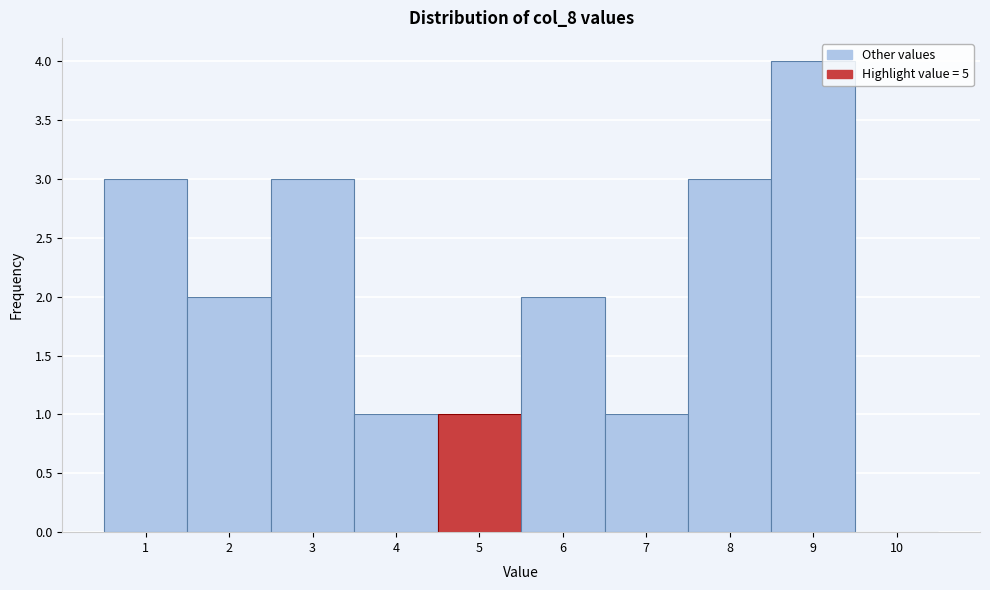

Over which range of the x-axis is the bar tallest?

8.5 to 9.5